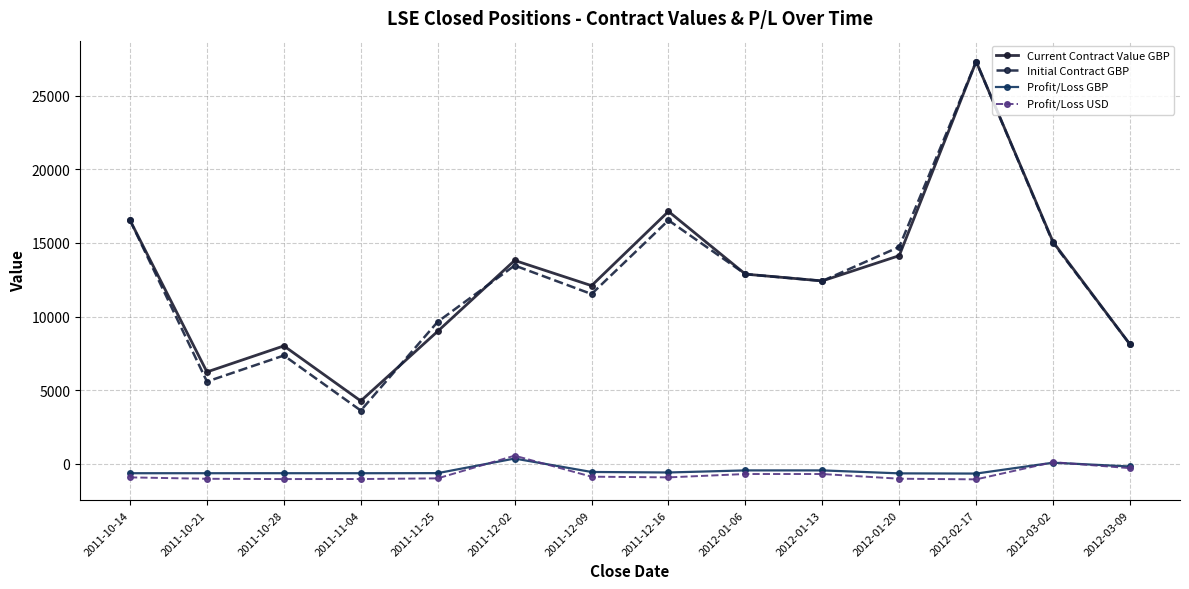

At which category does the chart reach its peak across all series?

2012-02-17